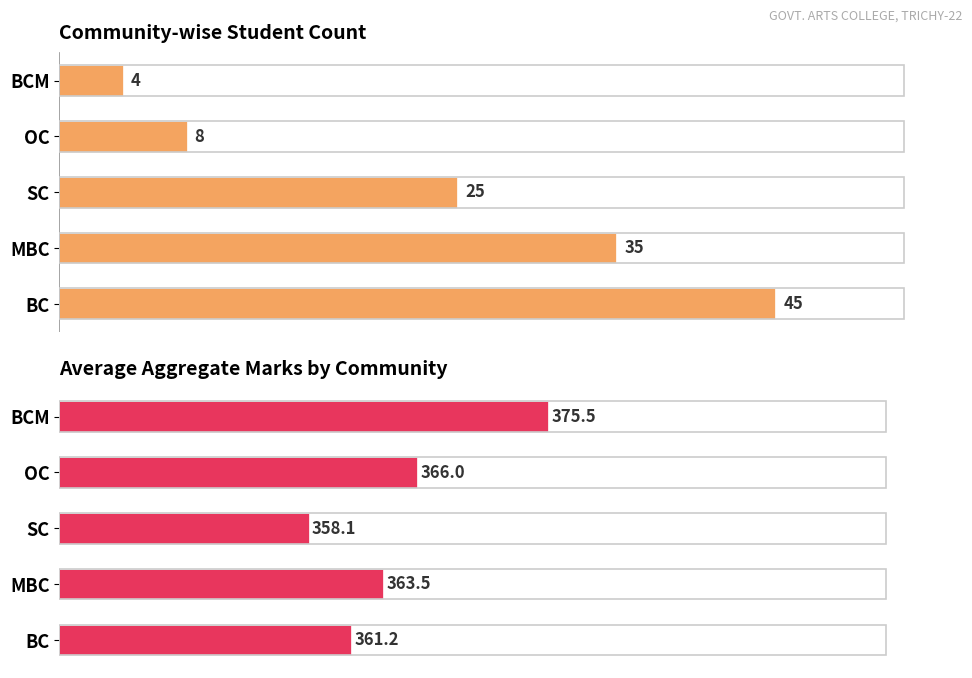

How many categories are shown in the chart?

5